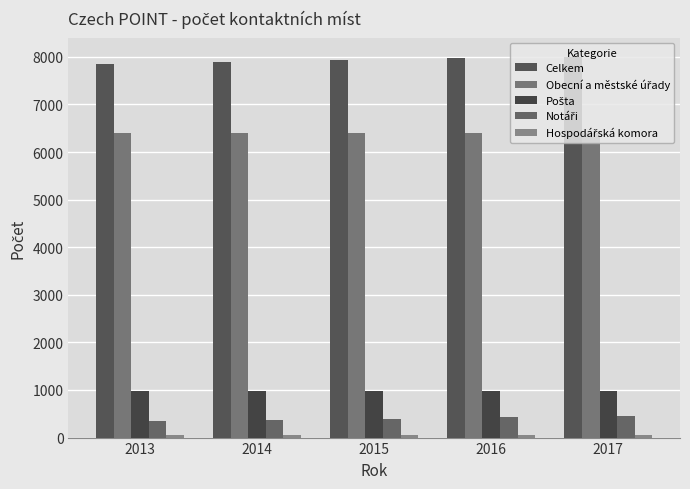

How many groups of bars are there?

5